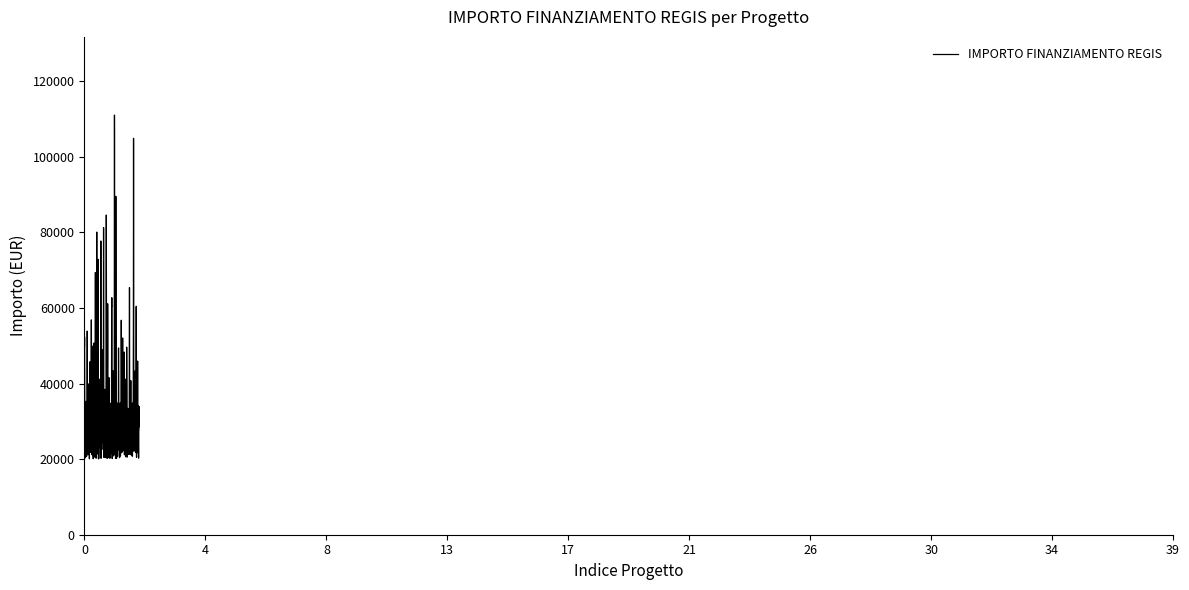

What is the difference between the maximum and minimum values?

90980.0